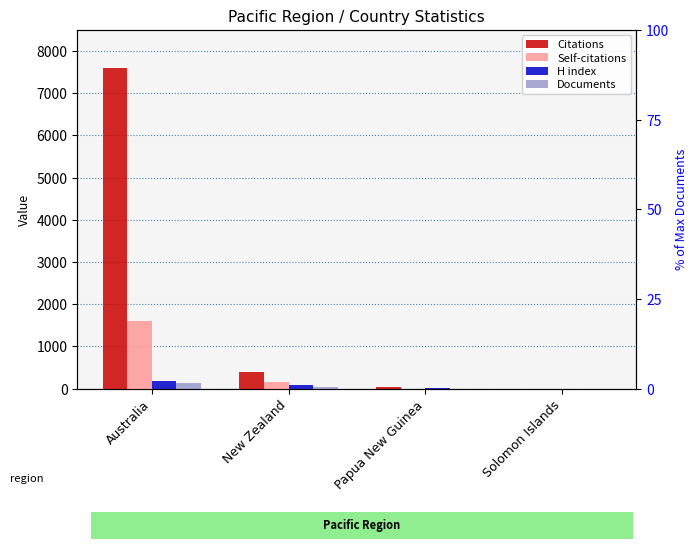

Between Papua New Guinea and Australia, which is larger?

Australia